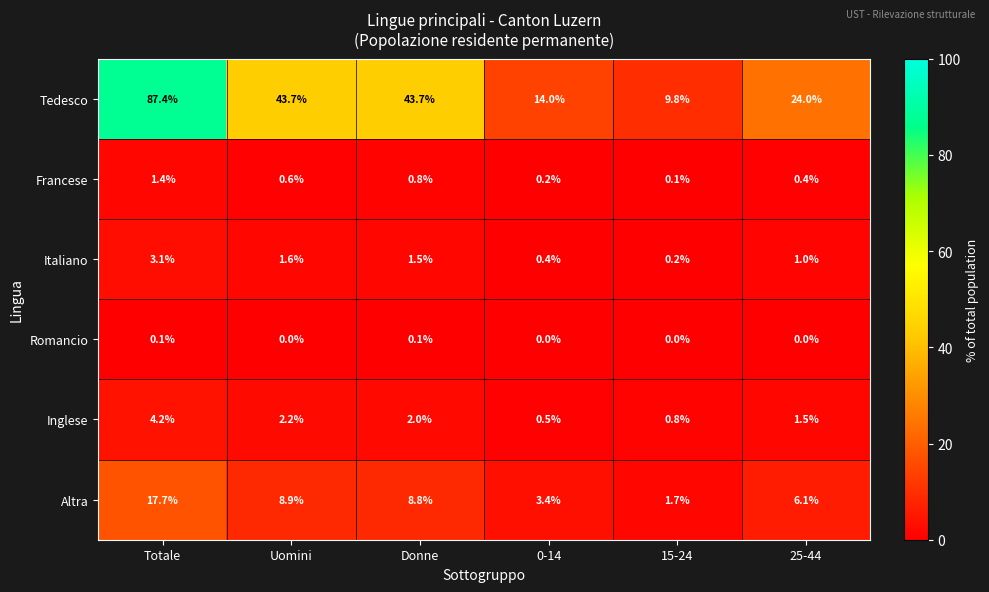

Rank the categories by Francese value from highest to lowest.

Totale, Donne, Uomini, 25-44, 0-14, 15-24